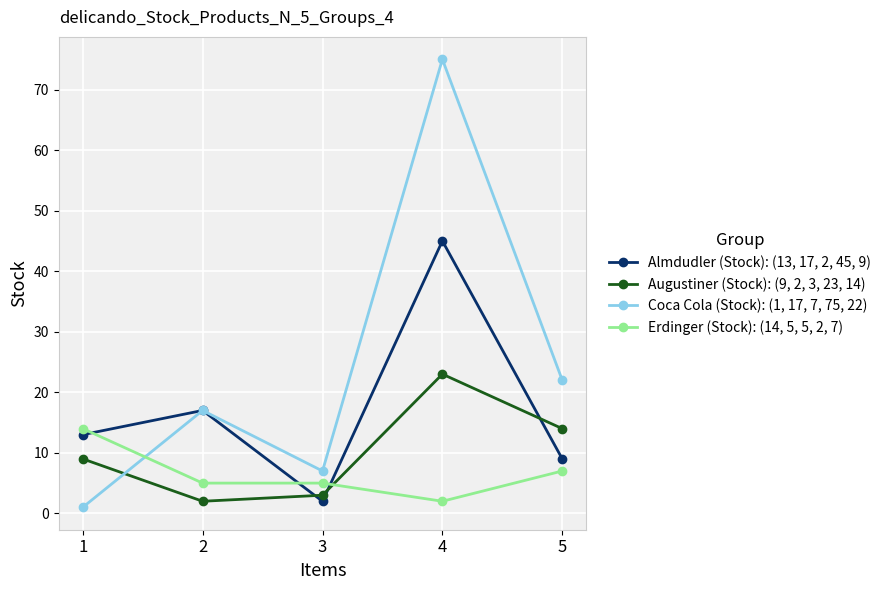

Between 2 and 4, which series saw the biggest shift?

Coca Cola (Stock): (1, 17, 7, 75, 22)